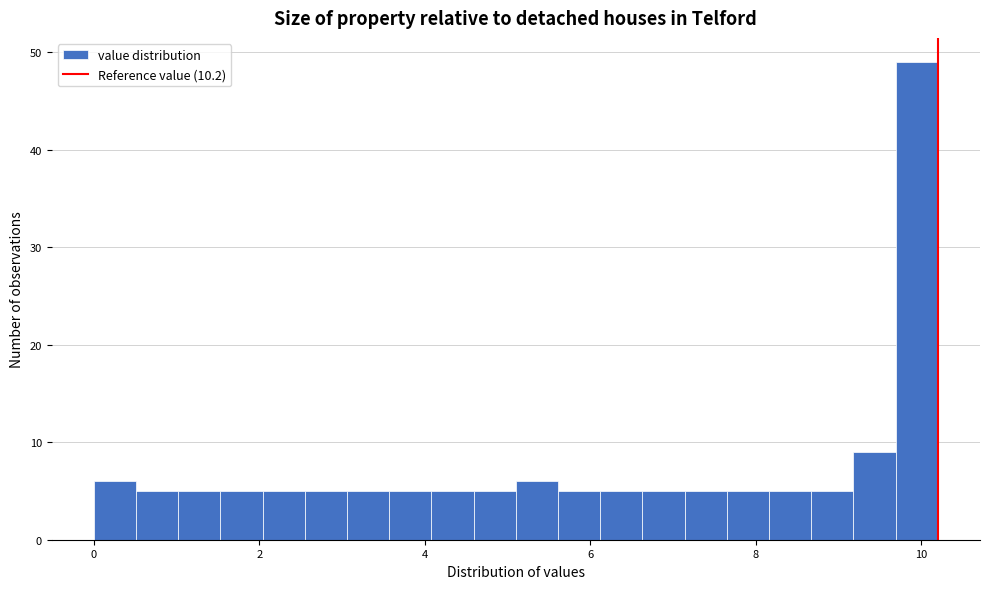

Around what value on the x-axis is the tallest bar? Give the approximate position of its centre, as read against the axis.

10.0